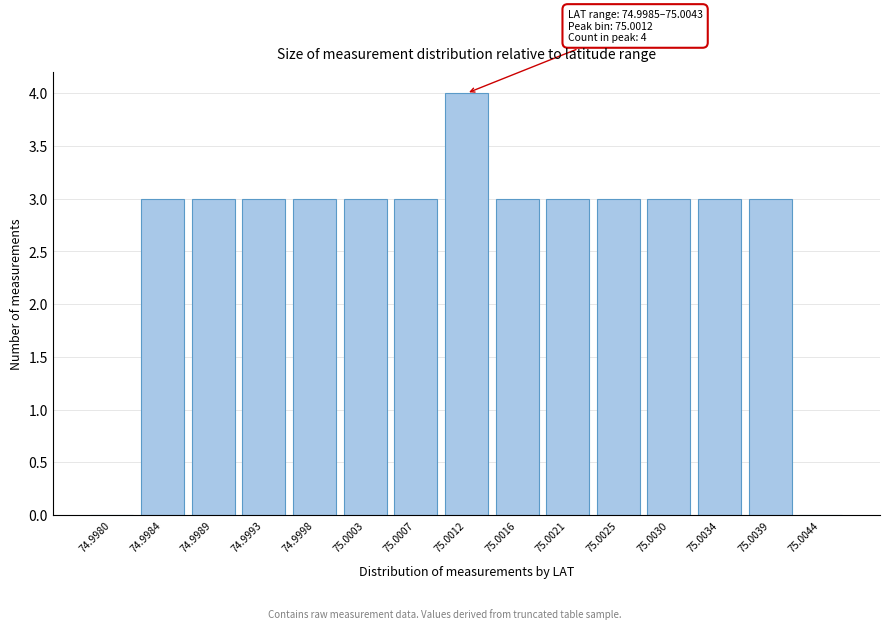

Reading right to left, list all the values displayed in this chart.

75.0044=0	75.0039=3	75.0034=3	75.0030=3	75.0025=3	75.0021=3	75.0016=3	75.0012=4	75.0007=3	75.0003=3	74.9998=3	74.9993=3	74.9989=3	74.9984=3	74.9980=0